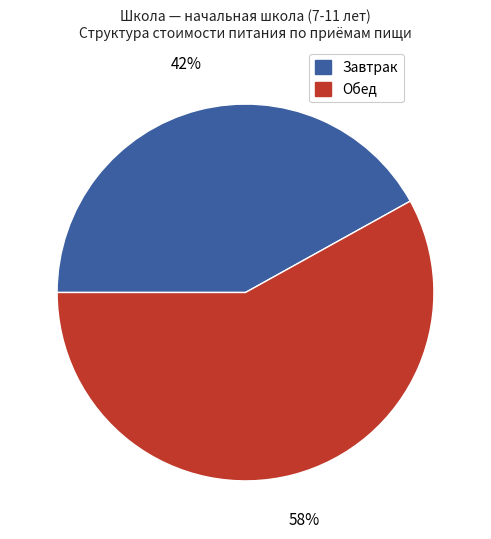

Is there a majority slice in this chart?

Yes